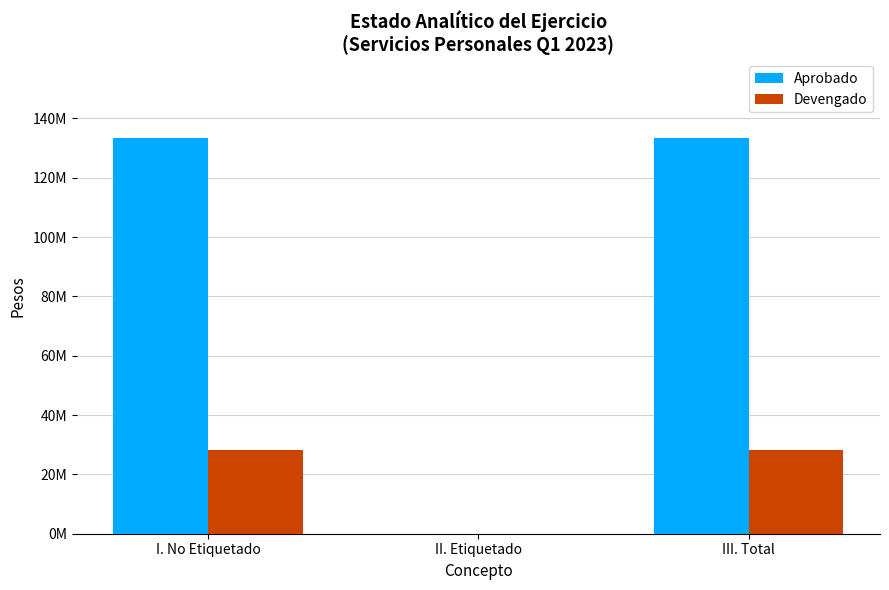

What are all the series names shown in the legend?

Aprobado, Devengado